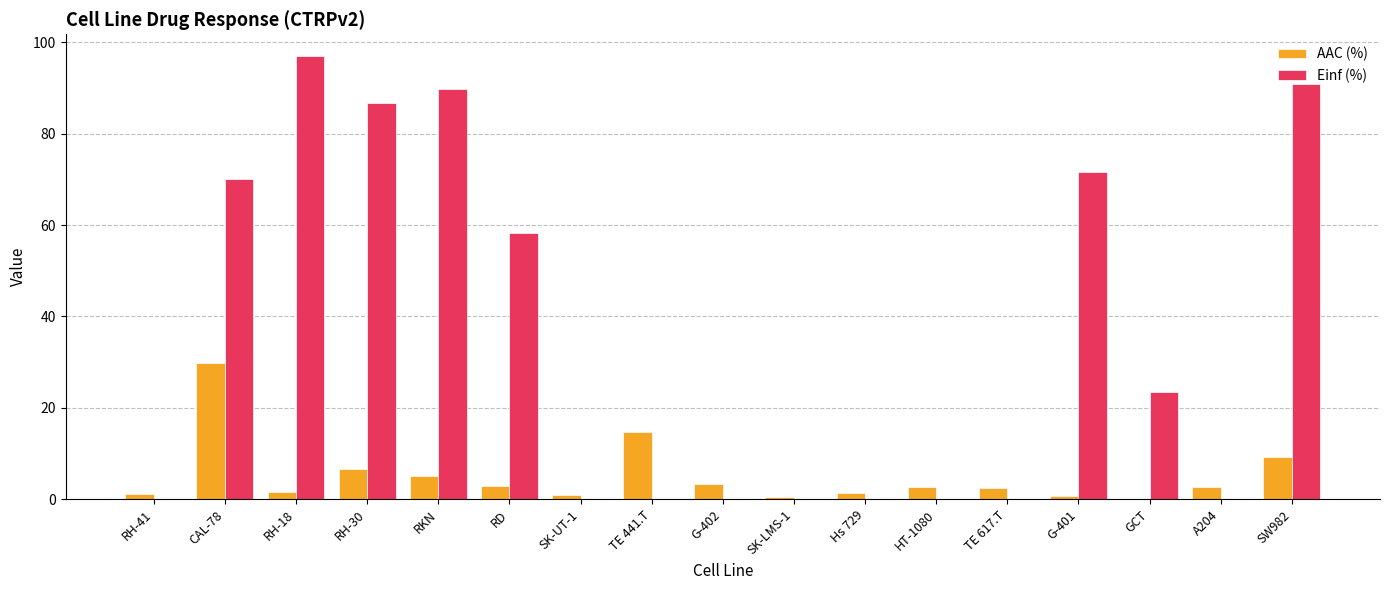

What is the greatest value displayed?

96.9